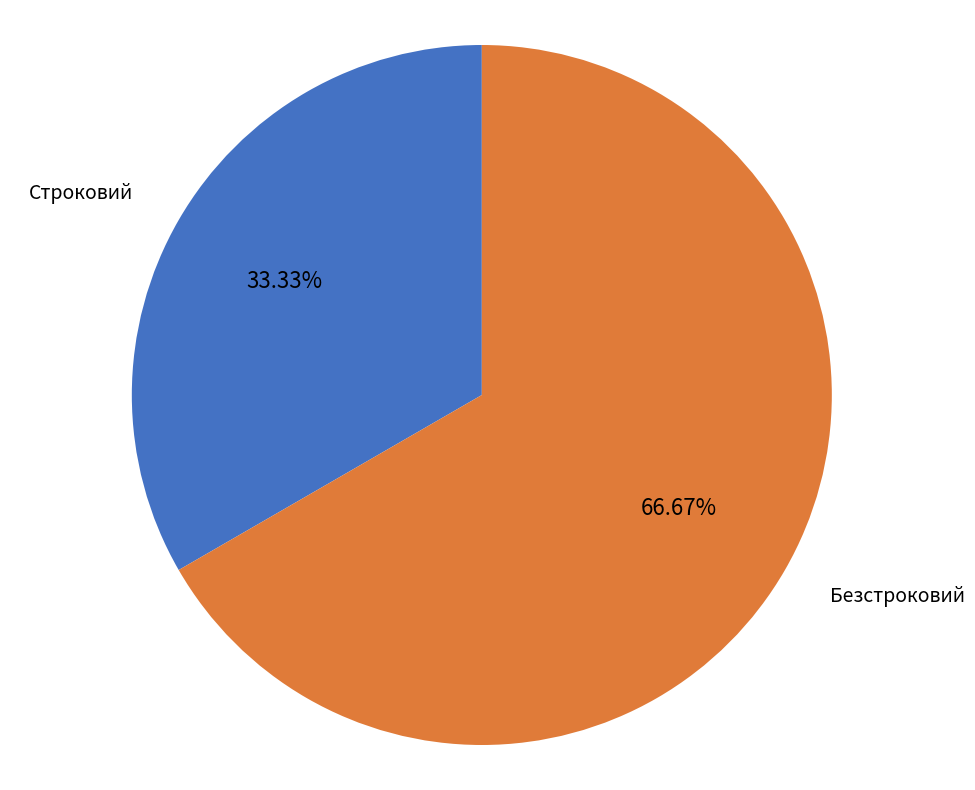

Is there any slice that represents more than half of the pie?

Yes